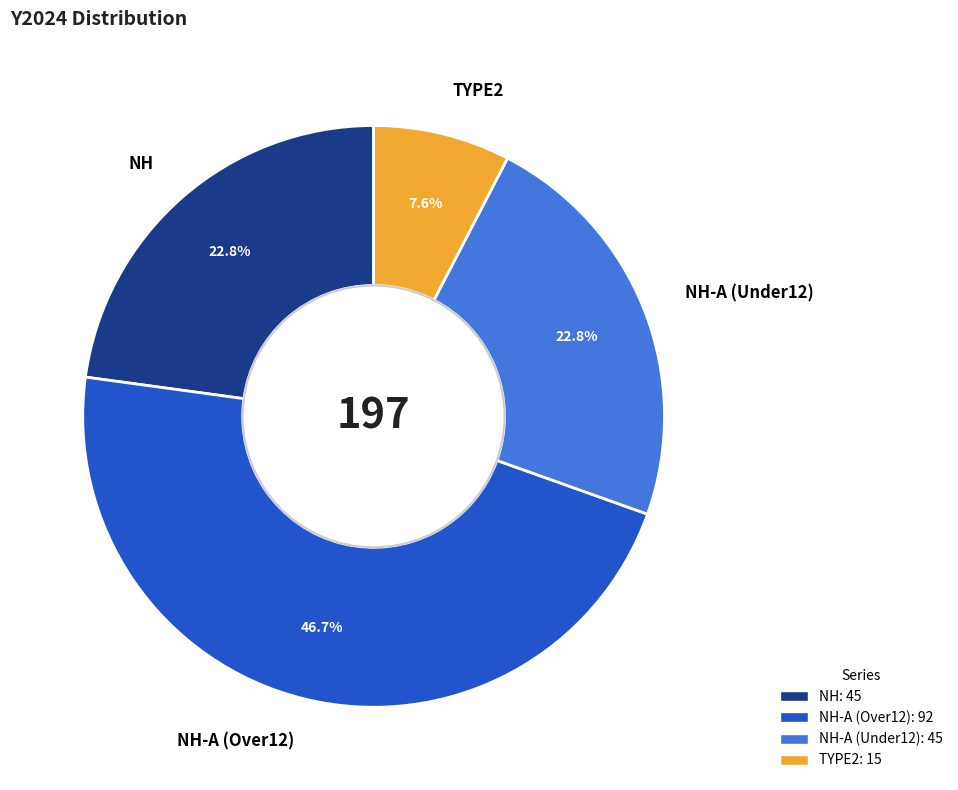

What is the ratio of the value at NH to the value at NH-A (Over12)?

0.5